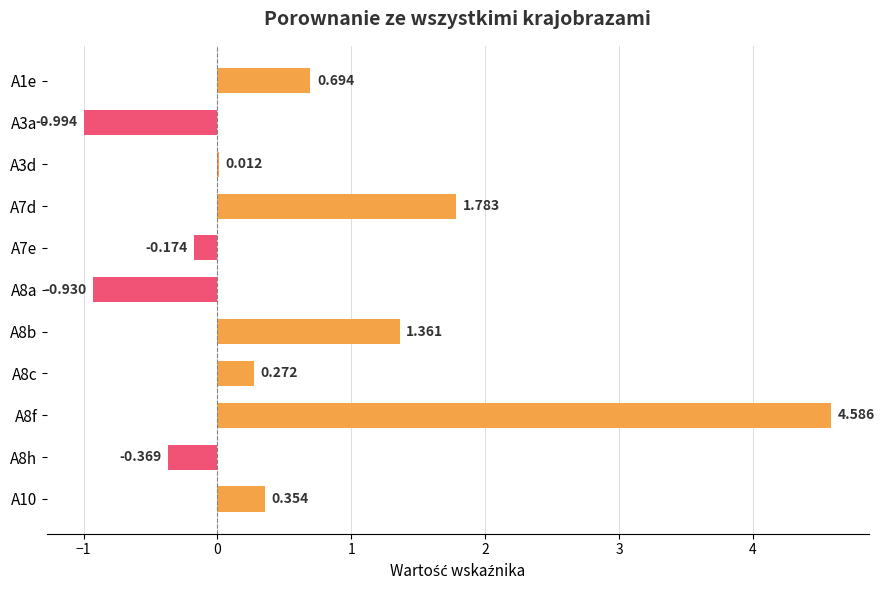

What is the difference between the second highest and minimum values?

2.8